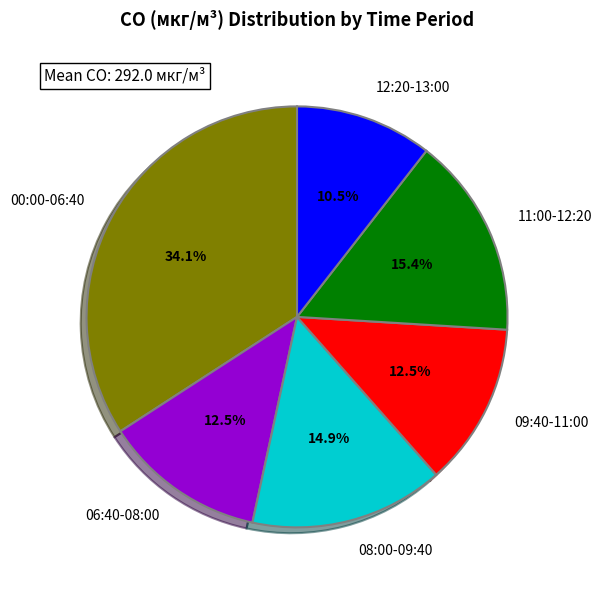

Count the number of slices in the pie.

6